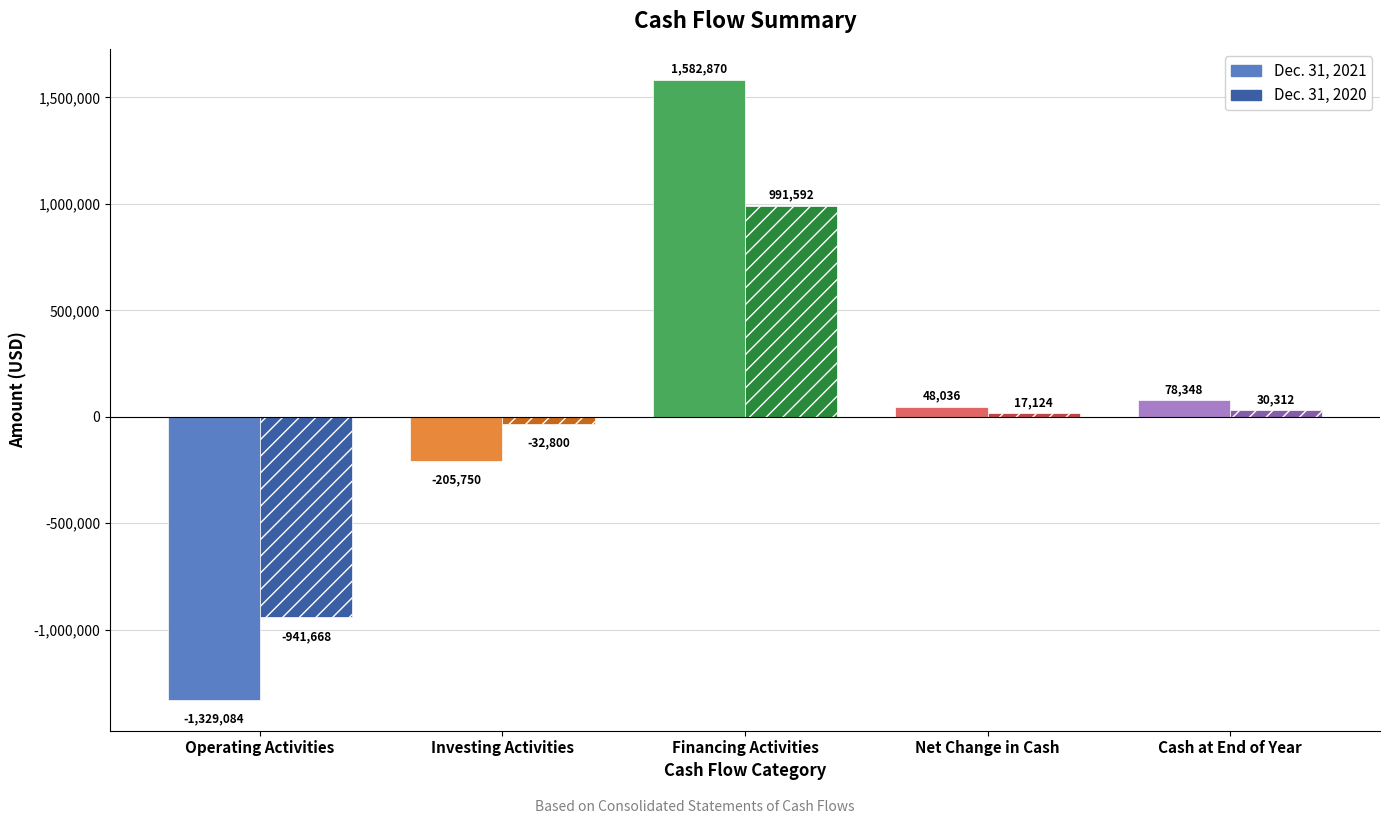

Which category has the highest value in the Dec. 31, 2021 series?

Financing Activities